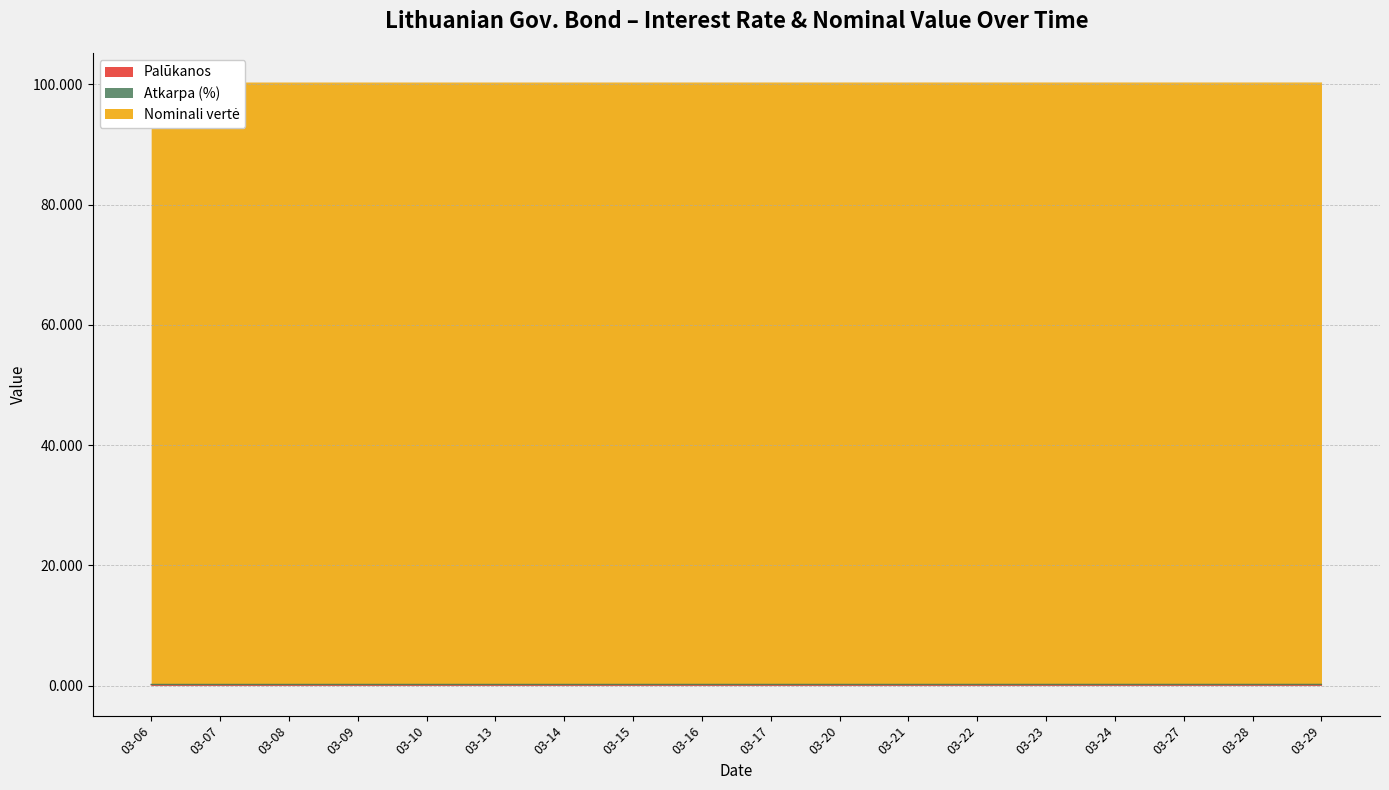

True or false: Nominali vertė and Palūkanos cross at least once.

False